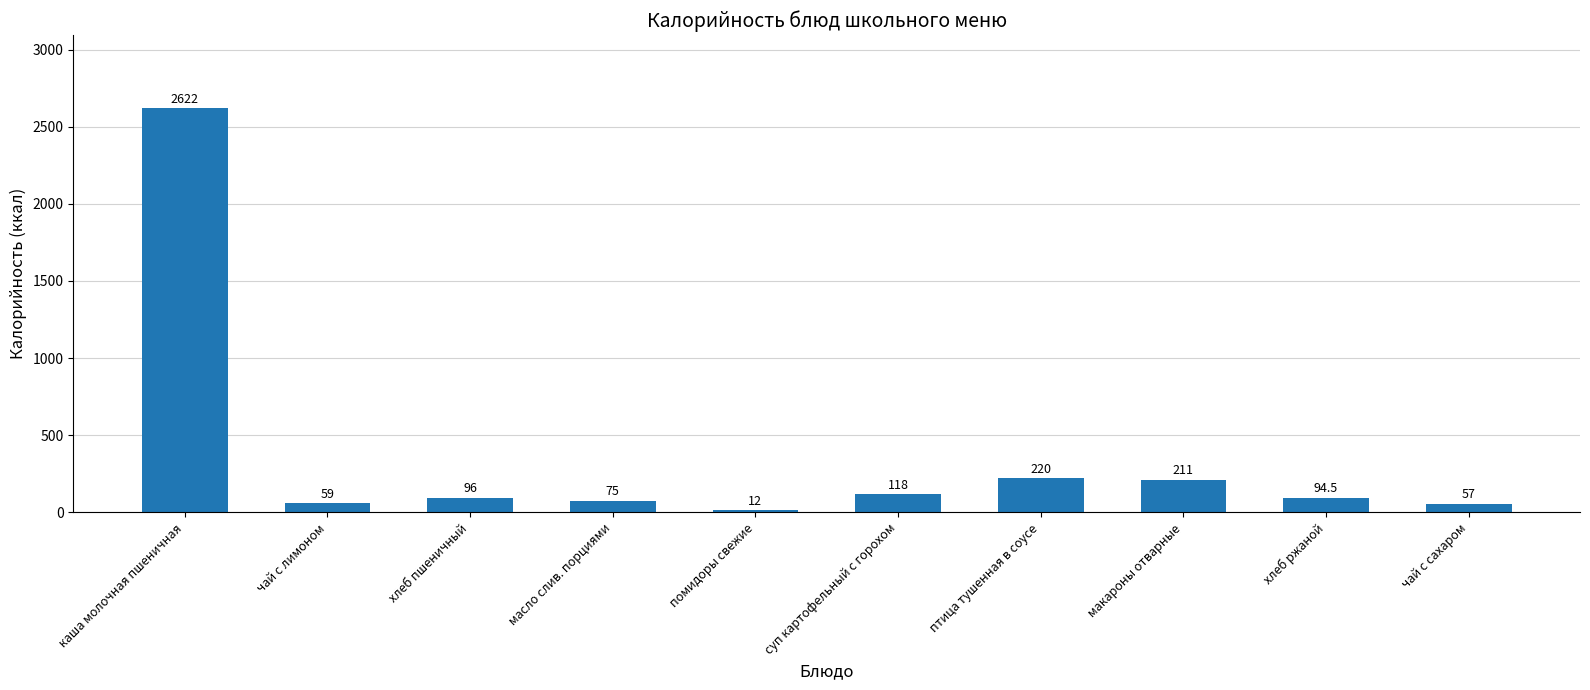

What is the sum of the values at хлеб ржаной and масло слив. порциями?

169.5